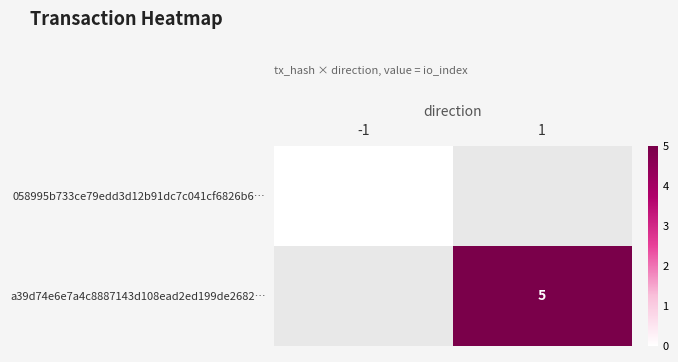

True or false: a39d74e6e7a4c8887143d108ead2ed199de2682… has a value of 7 at 1.

False